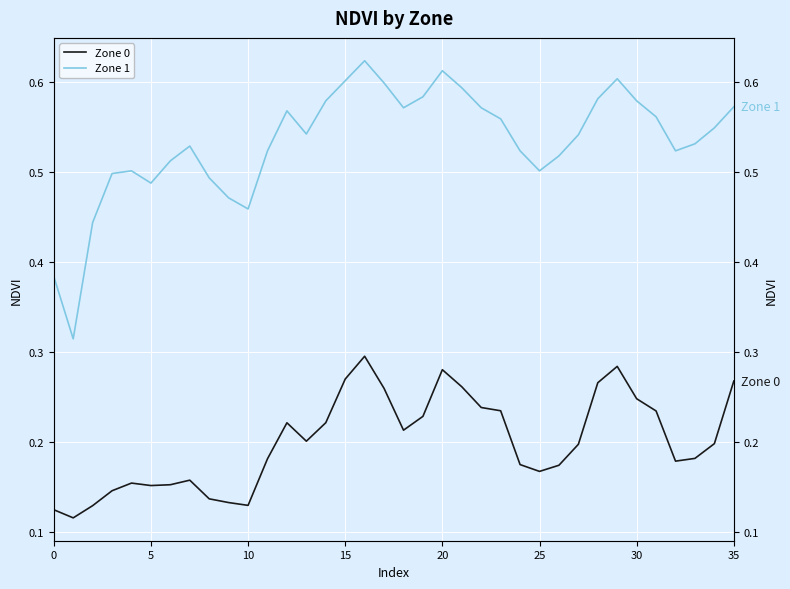

At 14, list the series in order from smallest to largest.

Zone 0, Zone 1